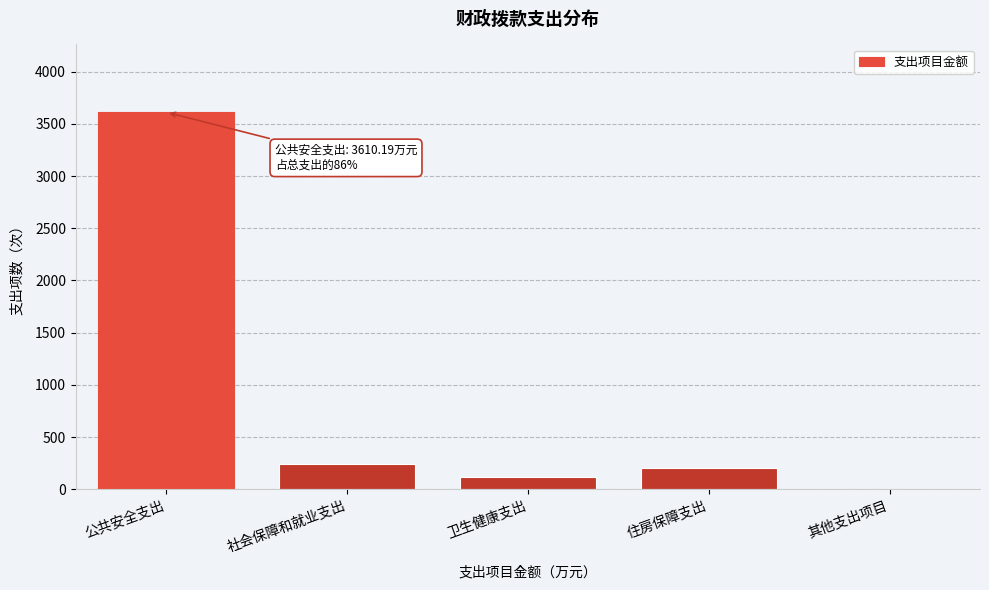

Reading right to left, extract all data points from this chart.

其他支出项目=0.0	住房保障支出=206.6	卫生健康支出=122.2	社会保障和就业支出=244.4	公共安全支出=3610.2